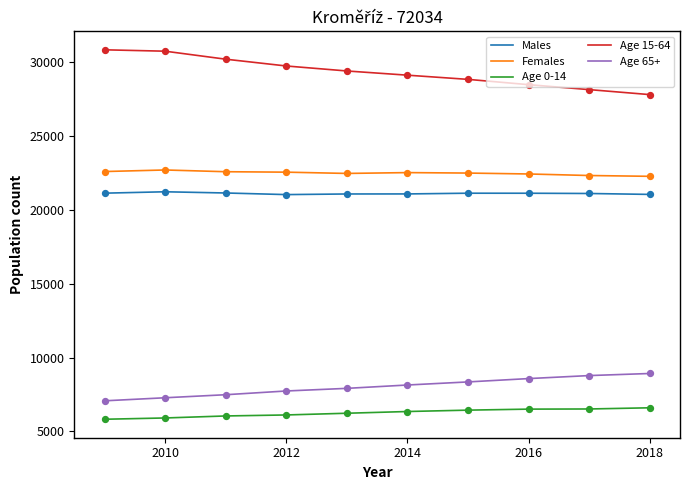

What are all the series names shown in the legend?

Males, Females, Age 0-14, Age 15-64, Age 65+